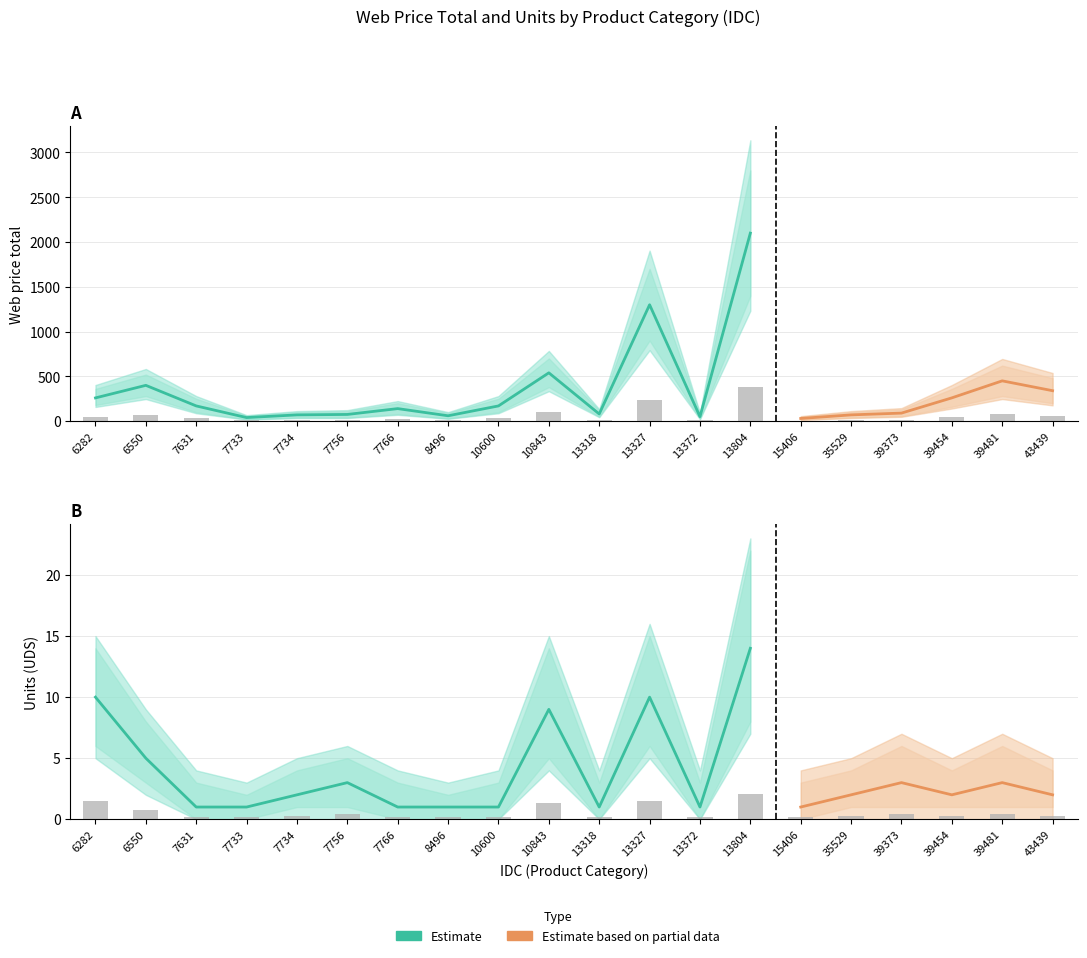

How many bars are there in total?

40